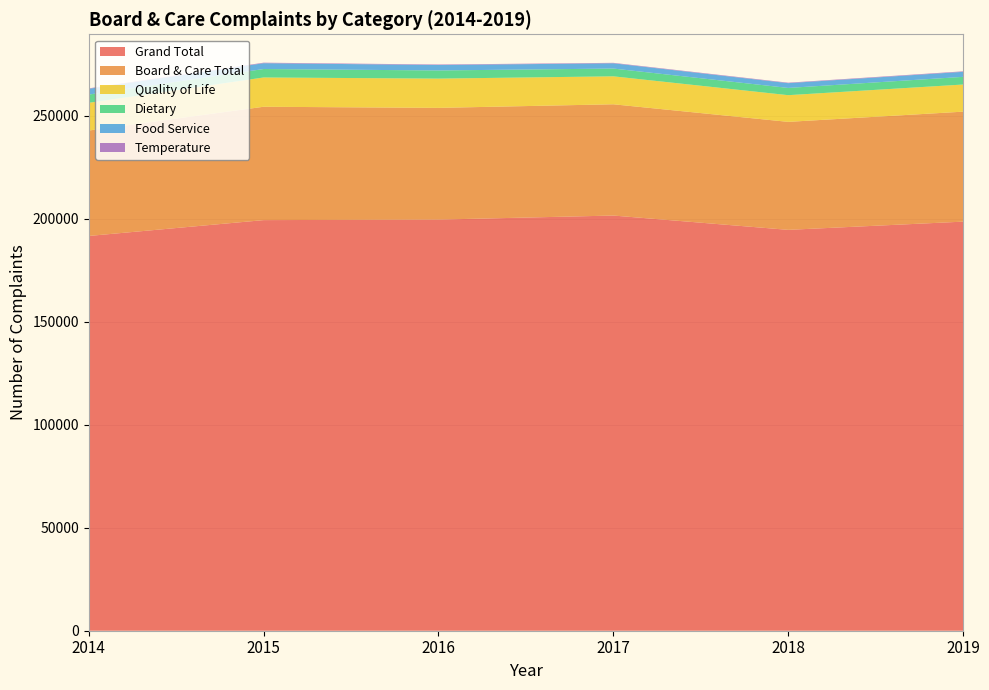

Reading left to right, transcribe all the data shown in this chart.

Grand Total: 191553	199238	199493	201460	194516	198502
Board & Care Total: 51152	55007	54212	53984	52398	53363
Quality of Life: 13456	14208	14201	13565	12951	13166
Dietary: 3997	4106	3950	3770	3510	3717
Food Service: 2801	2818	2642	2554	2320	2438
Temperature: 211	250	238	220	228	246